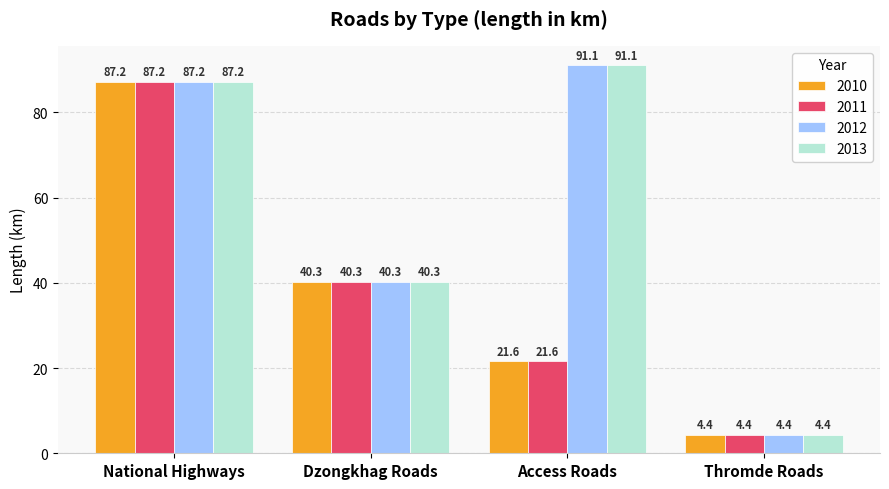

Which category has the lowest value in the 2011 series?

Thromde Roads